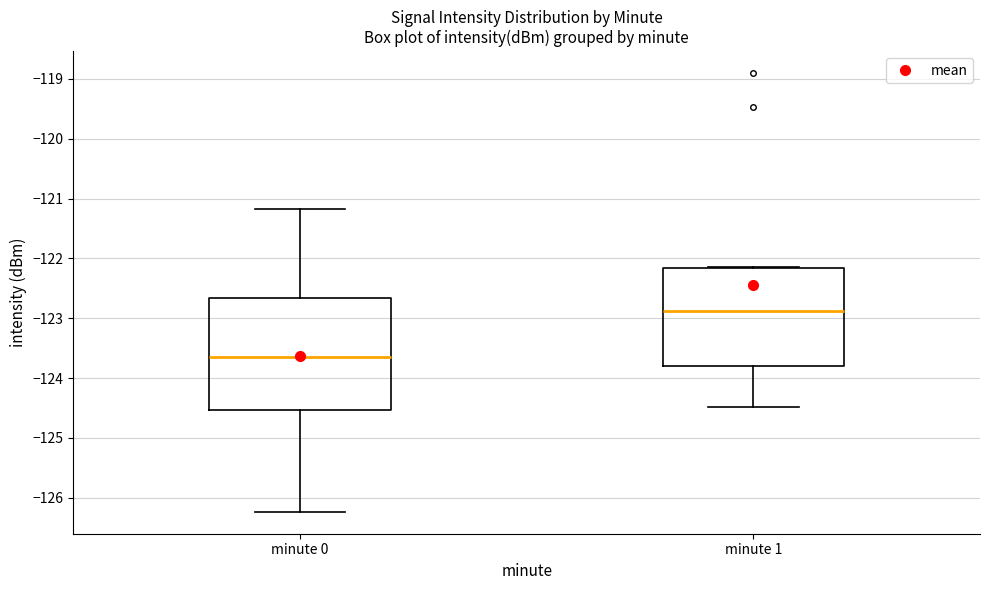

Which box's median line is the highest?

minute 1